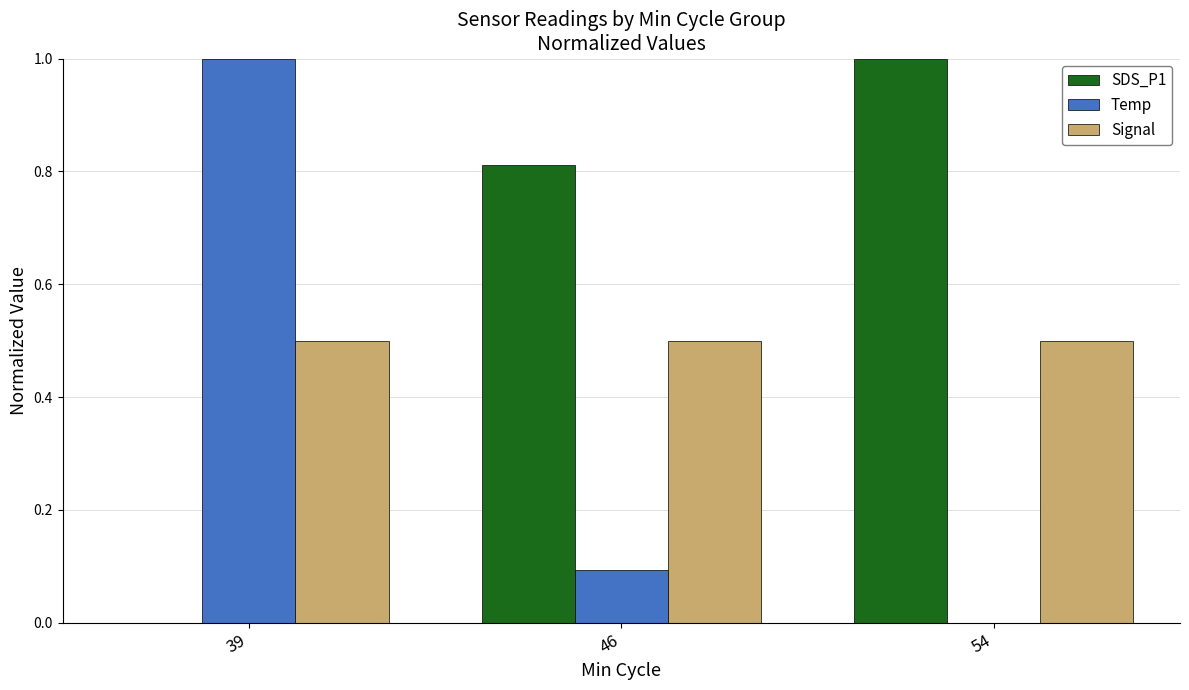

True or false: SDS_P1 has a value of 1.1 at 46.

False